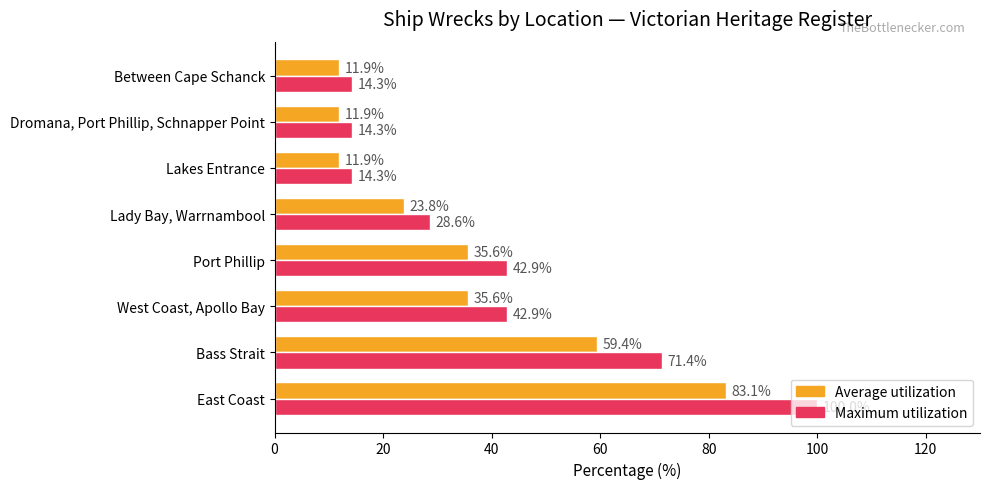

What is the maximum value for Average utilization?

83.1